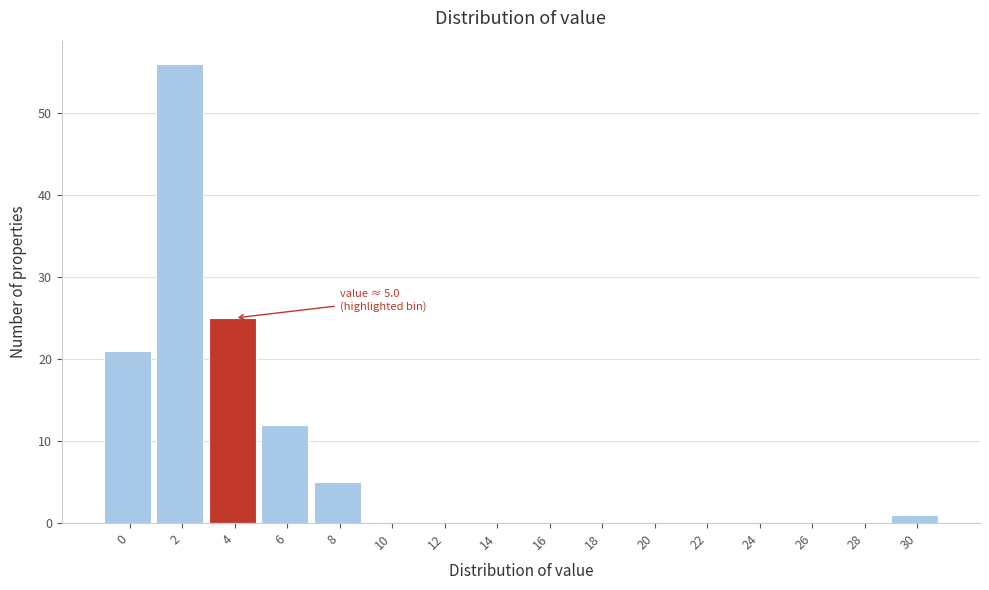

Reading left to right, what are all the values shown in this chart?

0=21	2=56	4=25	6=12	8=5	10=0	12=0	14=0	16=0	18=0	20=0	22=0	24=0	26=0	28=0	30=1